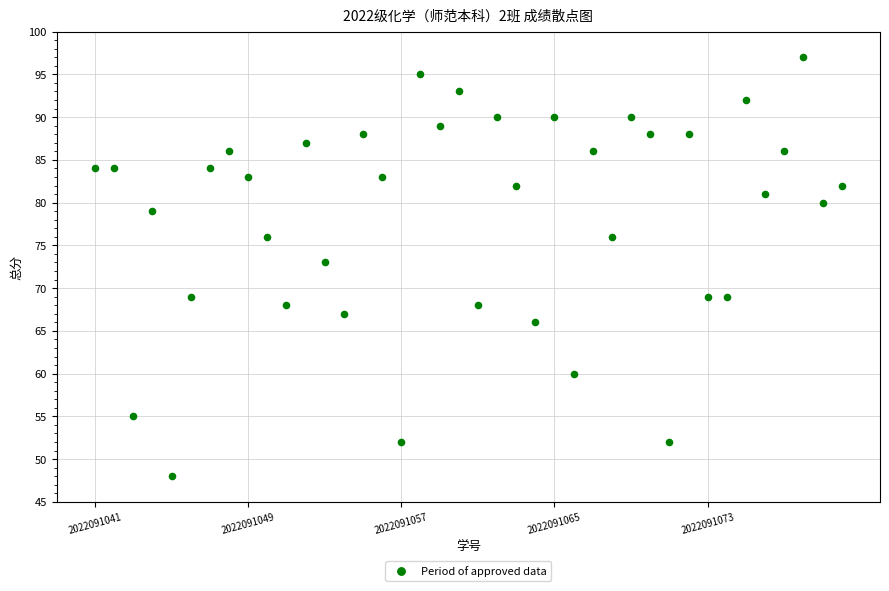

What is the range of Y values (max minus min)?

49